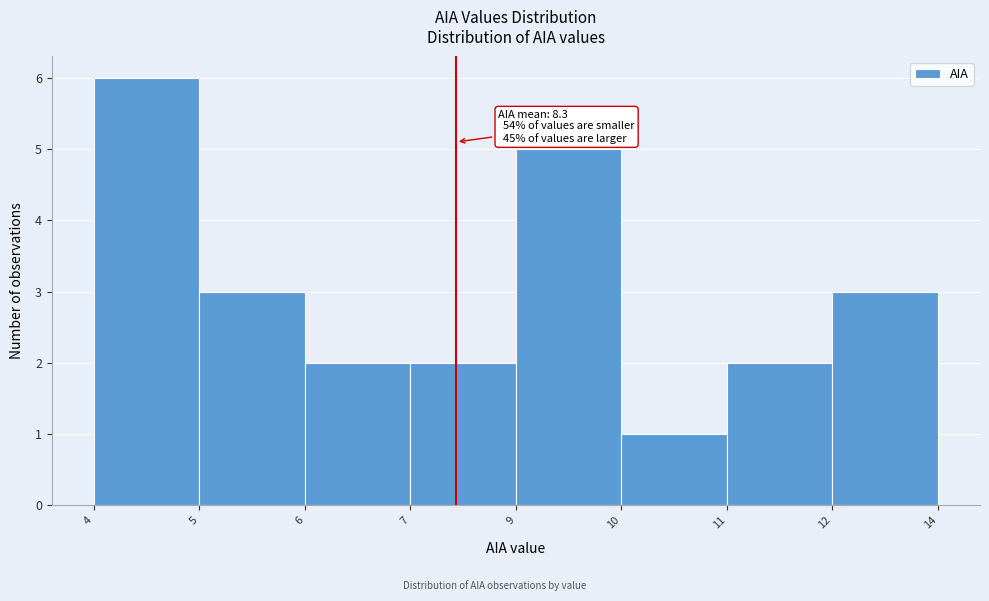

Reading left to right, extract all data points from this chart.

4=6	5=3	6=2	7=2	9=5	10=1	11=2	12=3